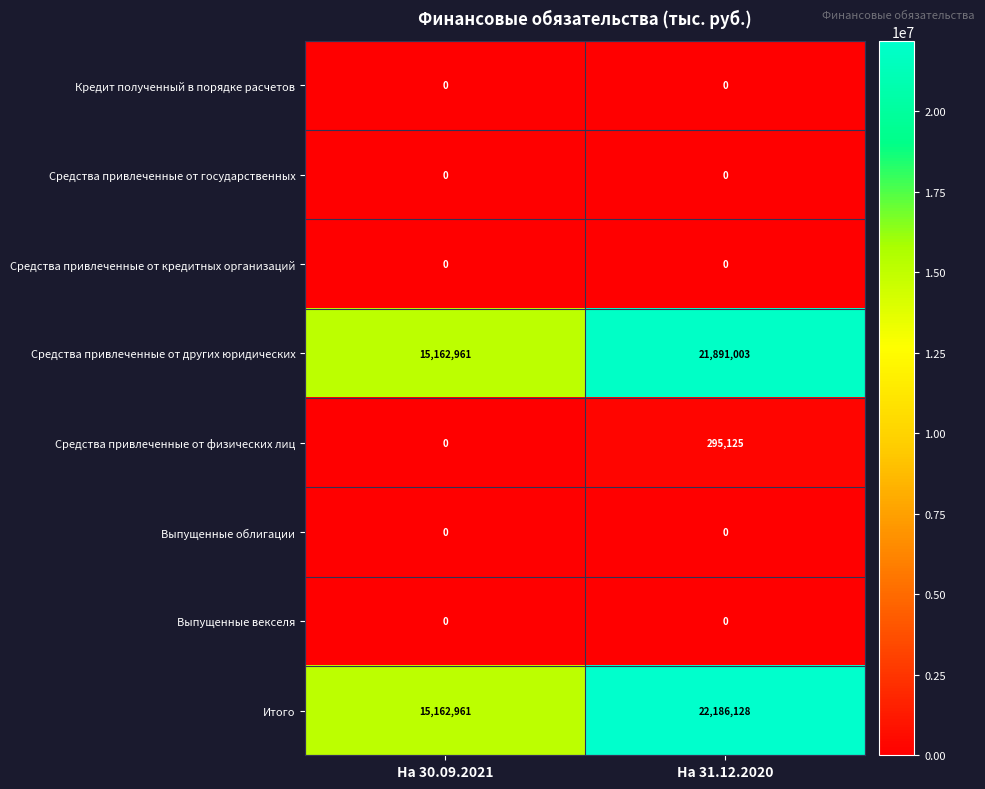

Which category has the highest value across all series?

На 31.12.2020